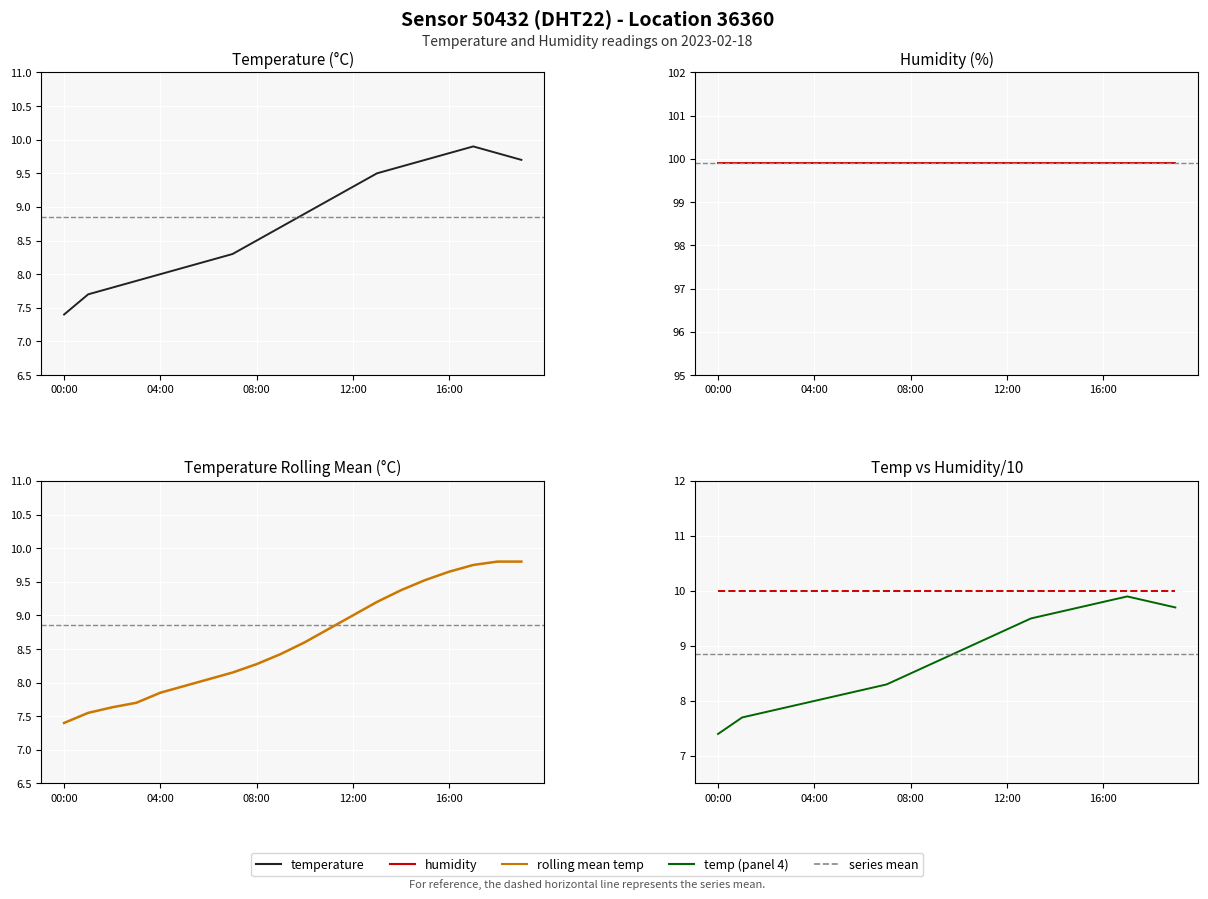

What is the highest value of the temperature (rolling mean) series?

9.8